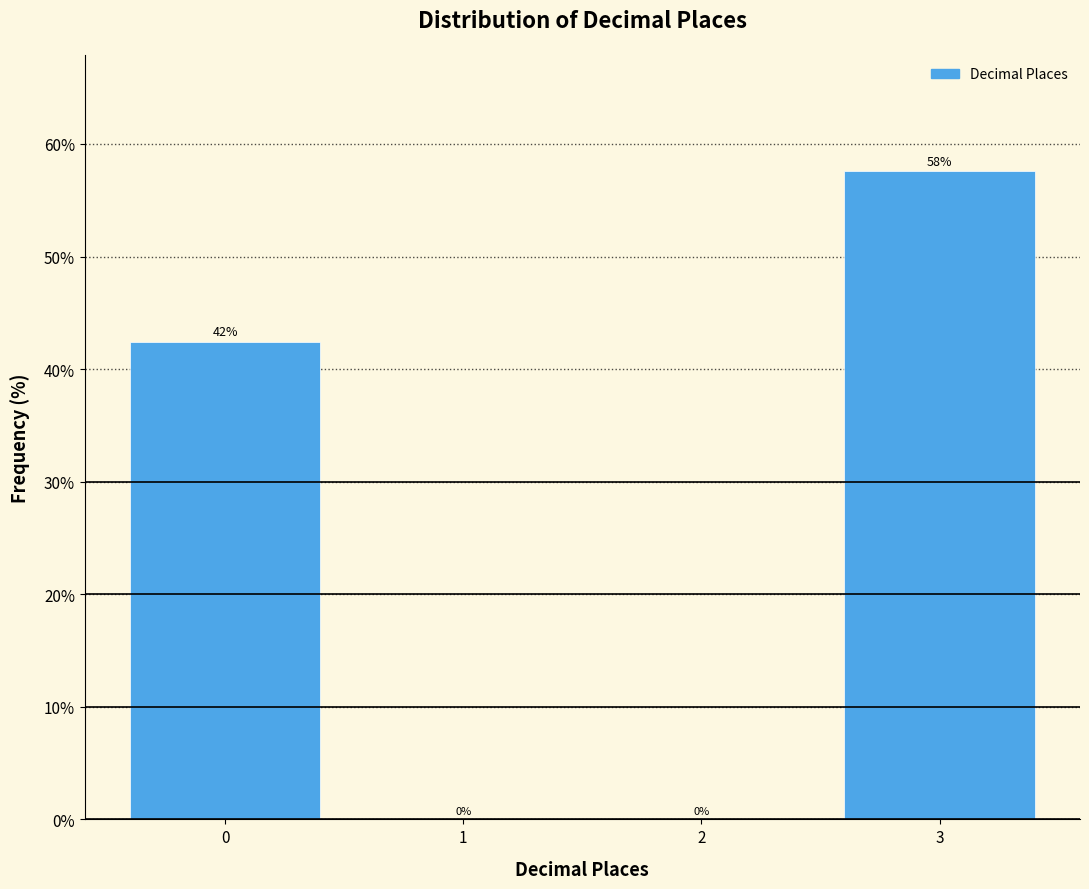

What is the ratio of the value at 0 to the value at 3?

0.7